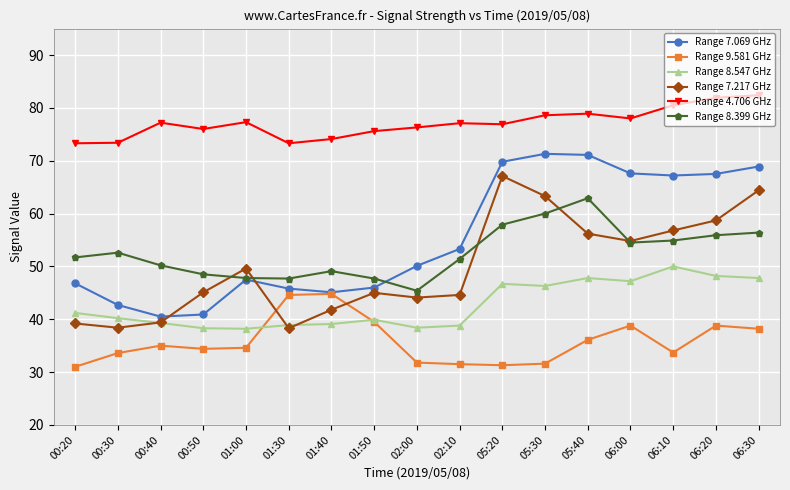

What is the total value across all series at 01:30?

288.6